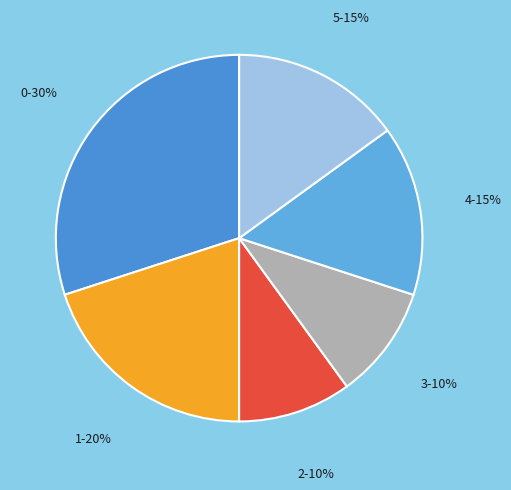

To the nearest percent, what percentage of the pie is 1?

20%